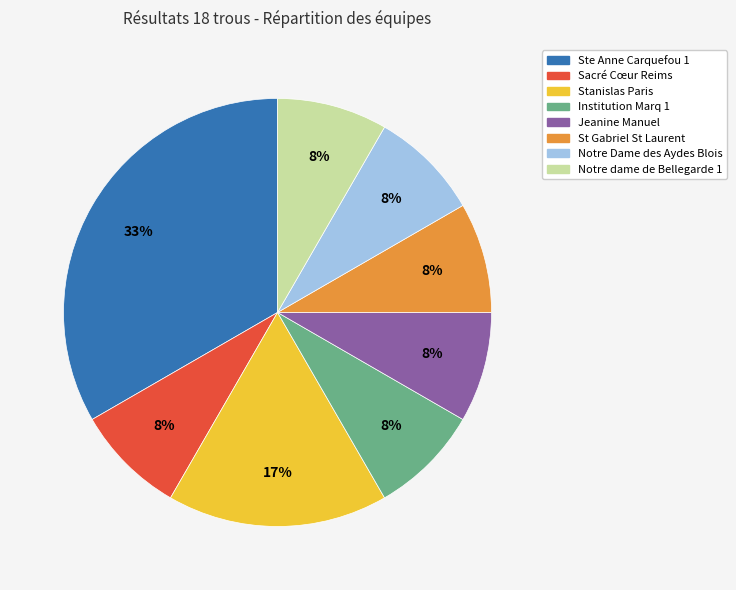

True or false: Institution Marq 1 accounts for 3% of the total.

False